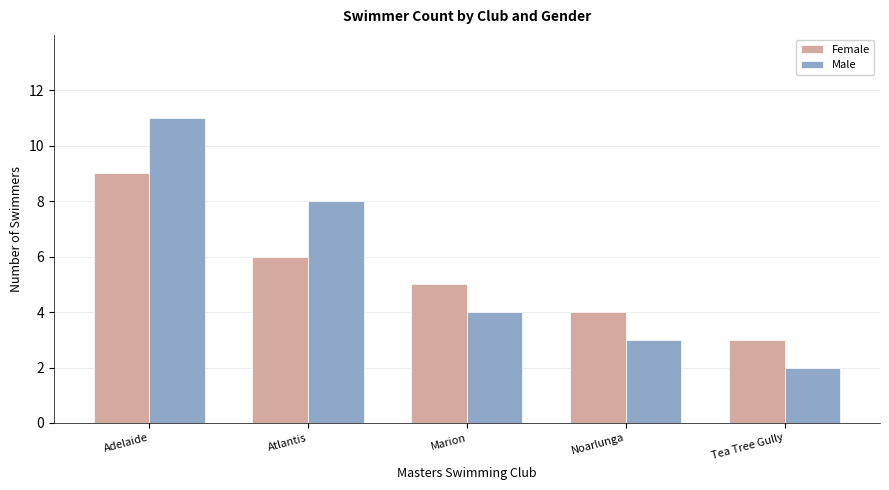

What is the difference between the maximum and second lowest values in the Male series?

8